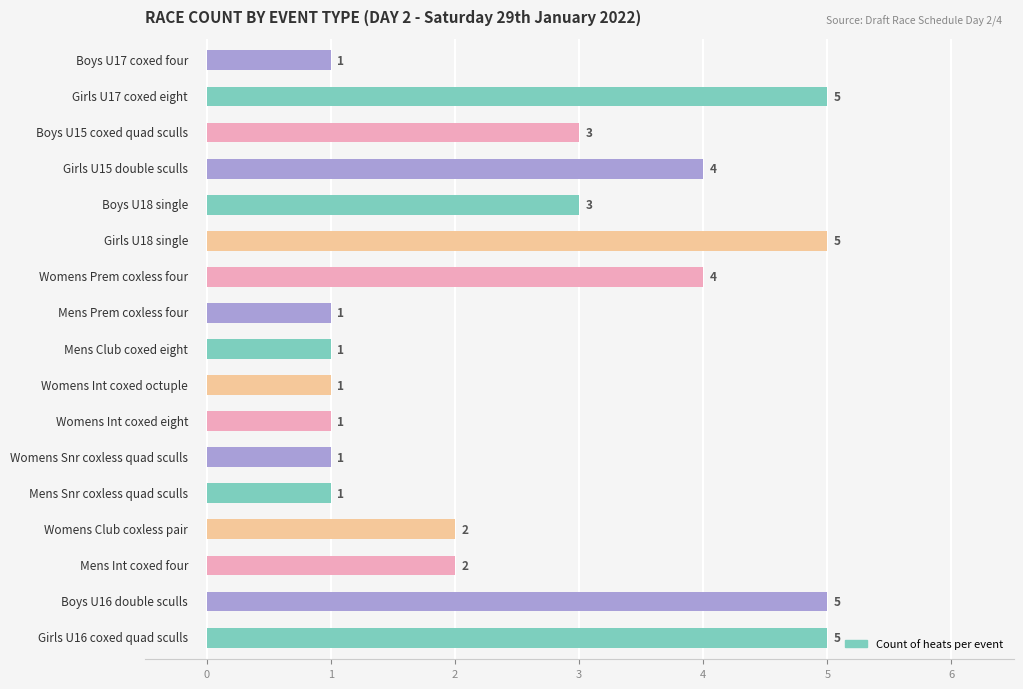

How many values are between 1 and 4?

13